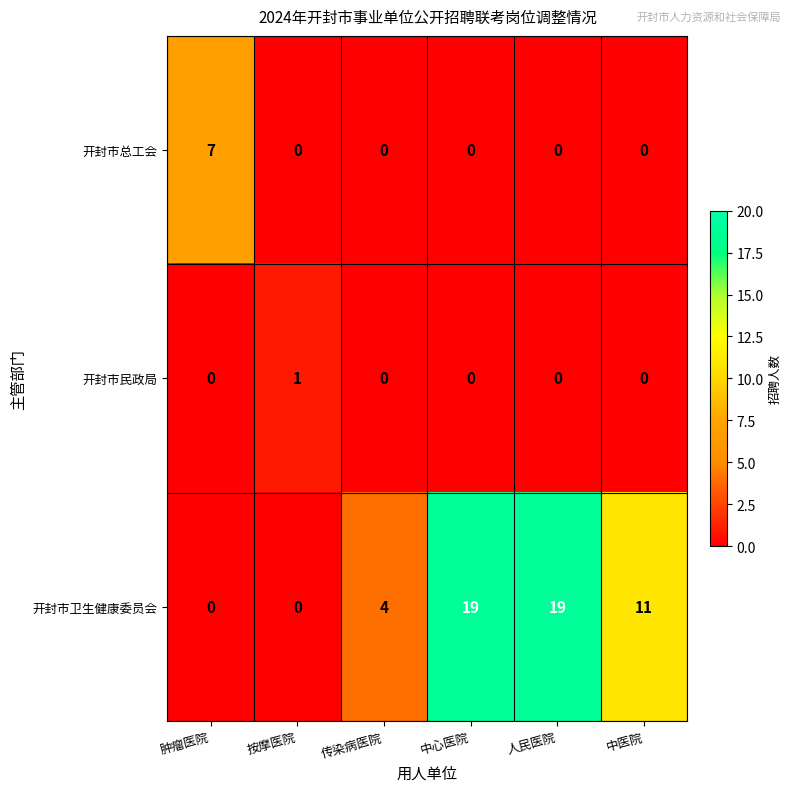

List the series in order of their peak value, highest first.

开封市卫生健康委员会, 开封市总工会, 开封市民政局